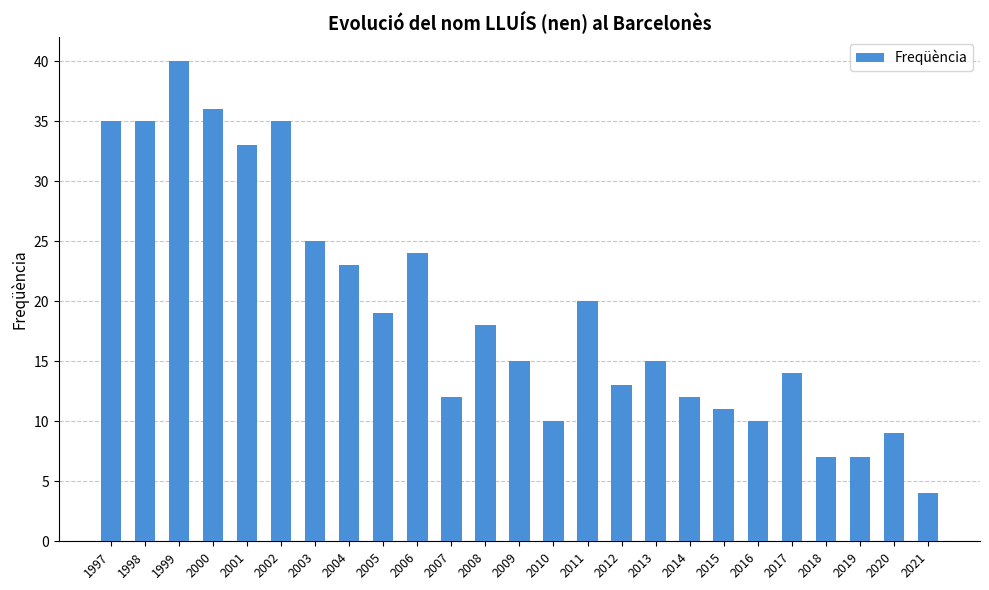

Does the chart contain stacked bars?

No